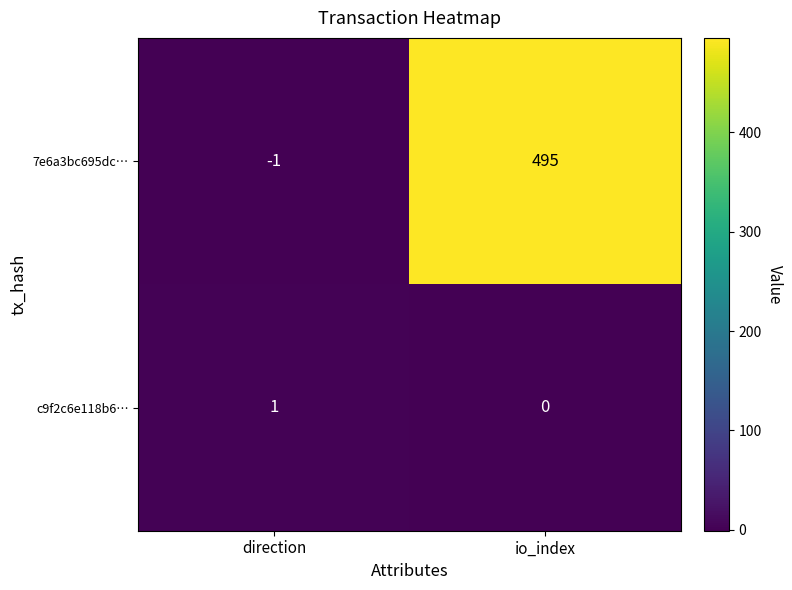

What is the total value across all series at io_index?

495